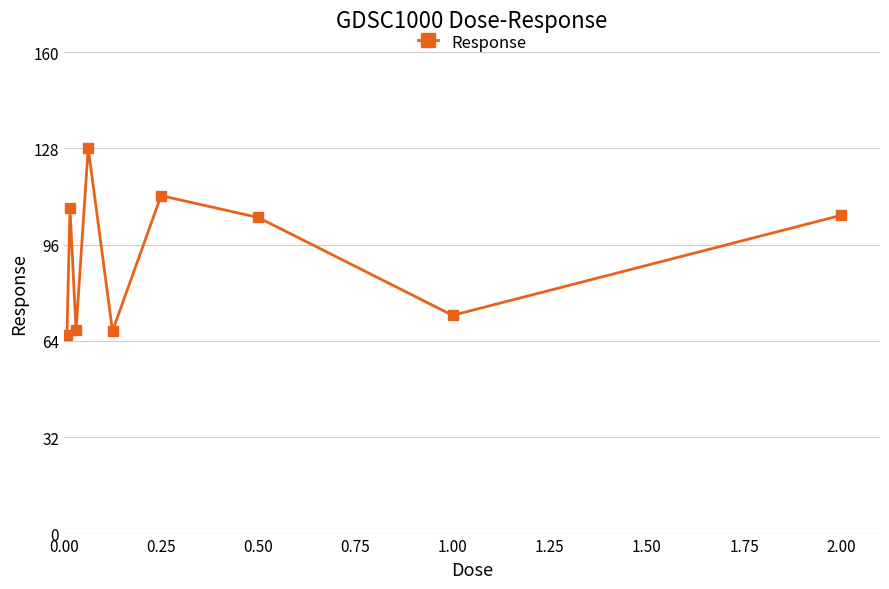

What is the maximum value shown in the chart?

128.1